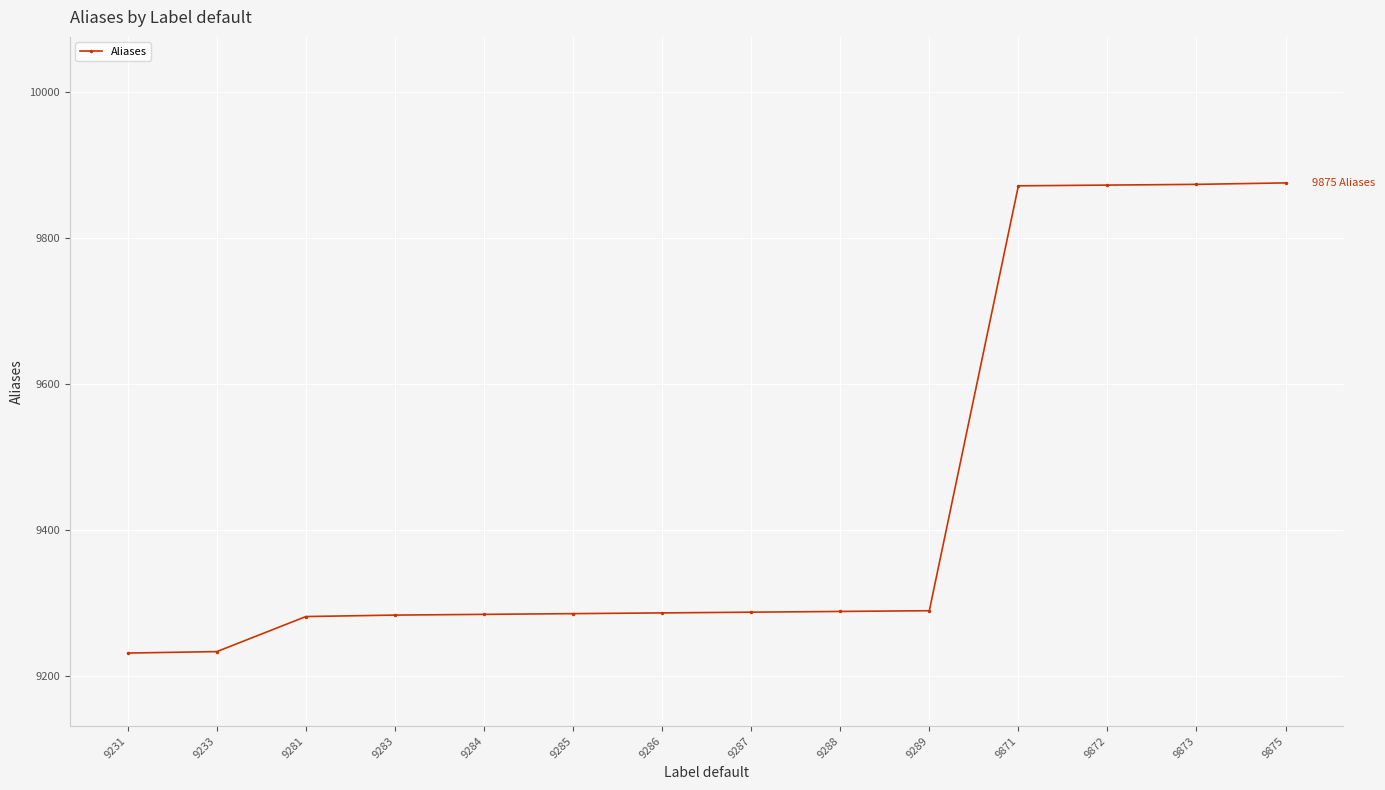

The chart shows a value of 9231 at 9231. True or false?

True